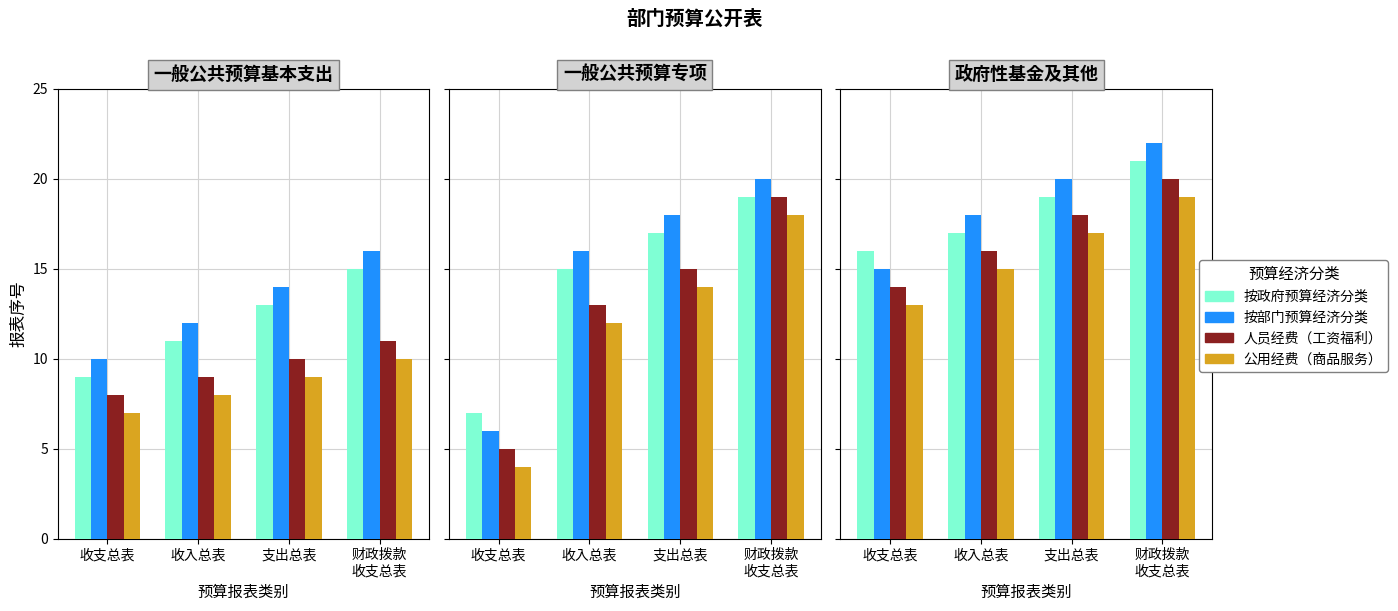

Where does the 人员经费（工资福利） series first go above 18?

财政拨款
收支总表